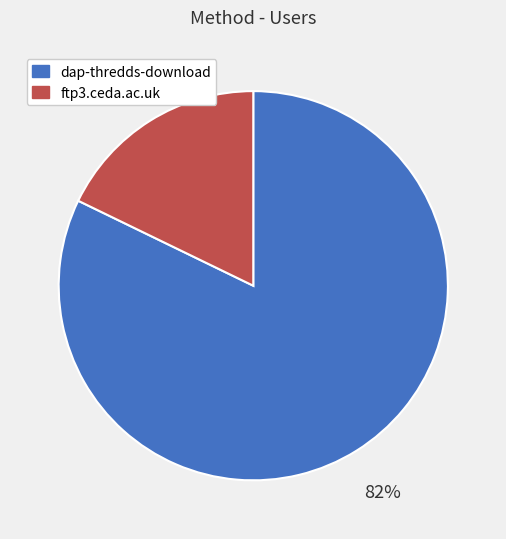

To the nearest percent, what is the difference between the largest and smallest slice percentages?

64%